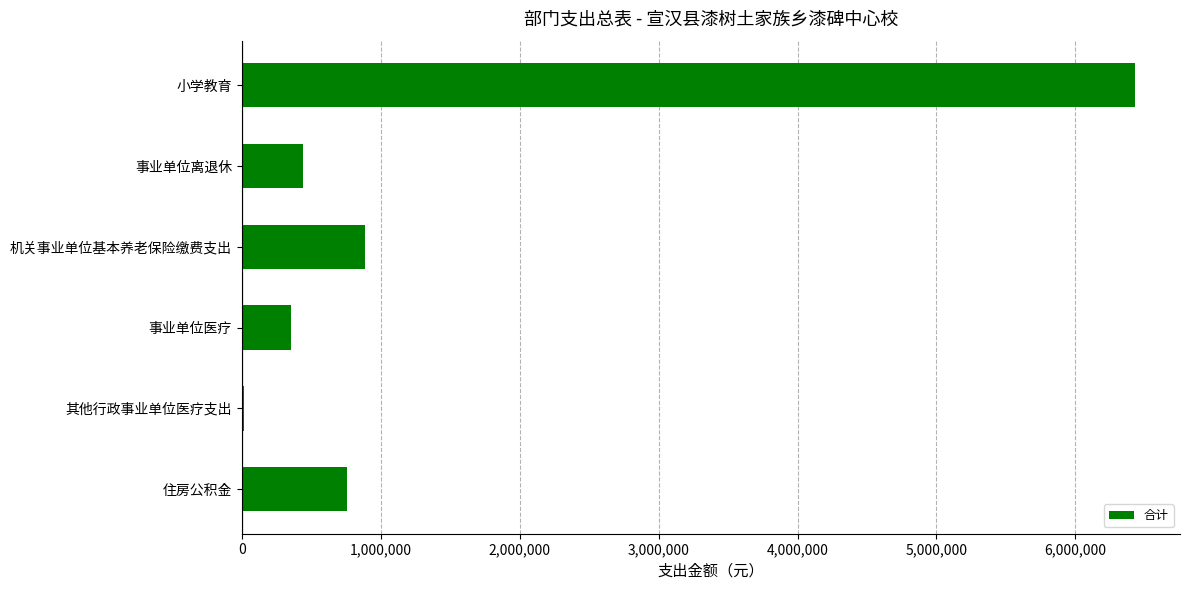

Are the bars horizontal?

Yes